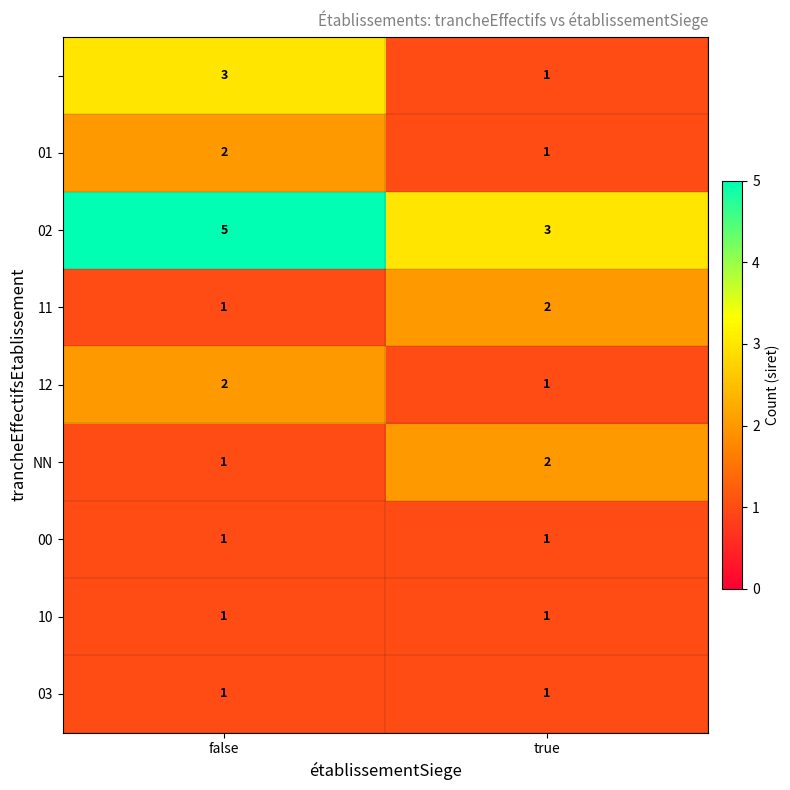

What is the spread (max minus min) of values at true?

2